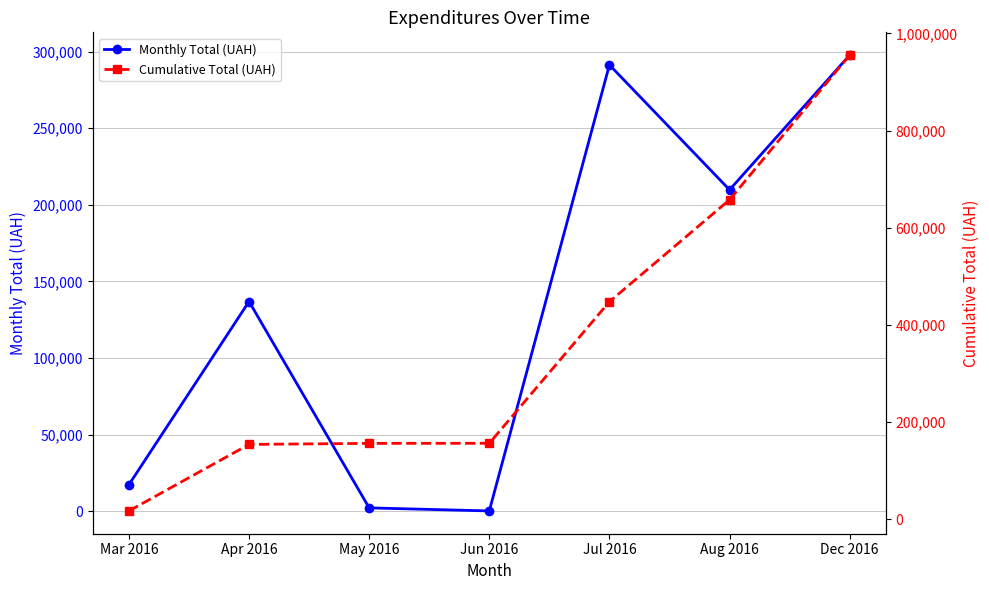

Rank the categories by Monthly Total (UAH) value from lowest to highest.

Jun 2016, May 2016, Mar 2016, Apr 2016, Aug 2016, Jul 2016, Dec 2016